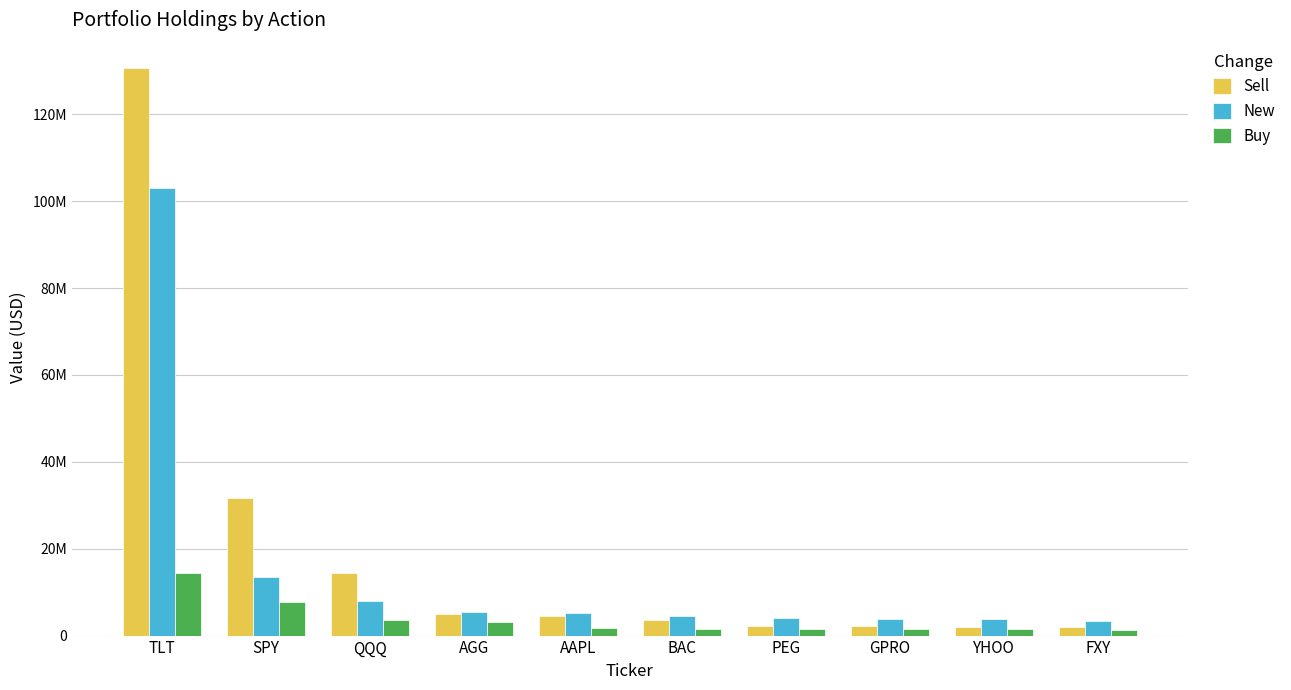

What is the sum of the New values at YHOO and QQQ?

11843000